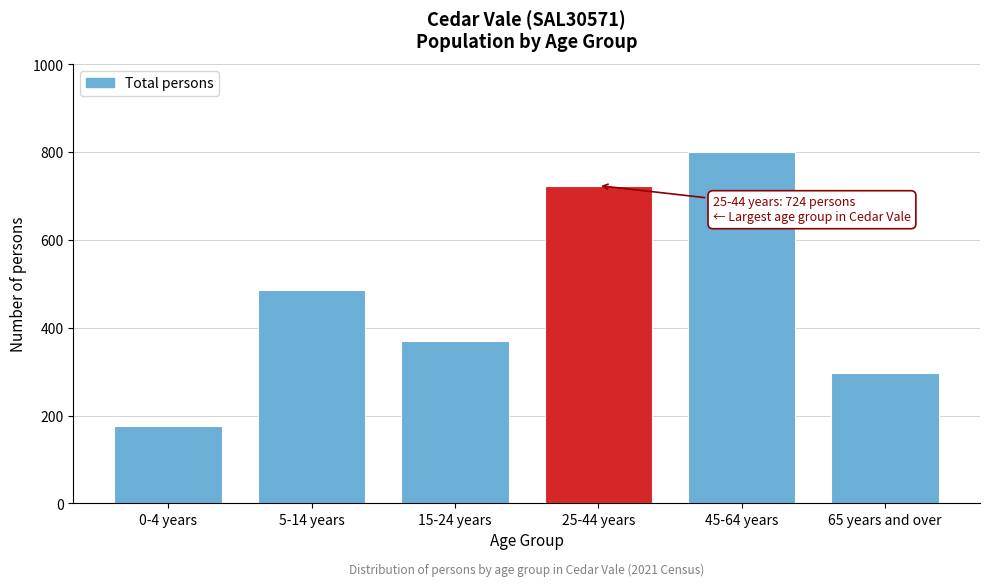

Reading left to right, what are all the values shown in this chart?

0-4 years=176	5-14 years=486	15-24 years=370	25-44 years=724	45-64 years=801	65 years and over=298